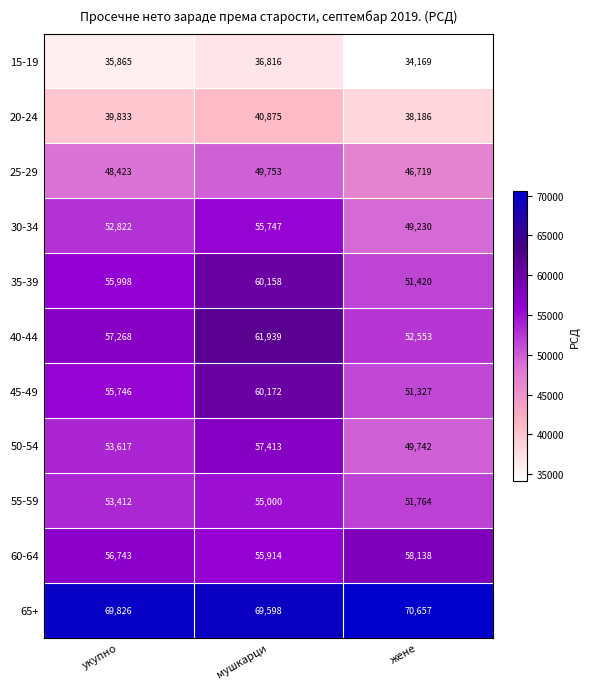

What is the average value of the 45-49 series?

55748